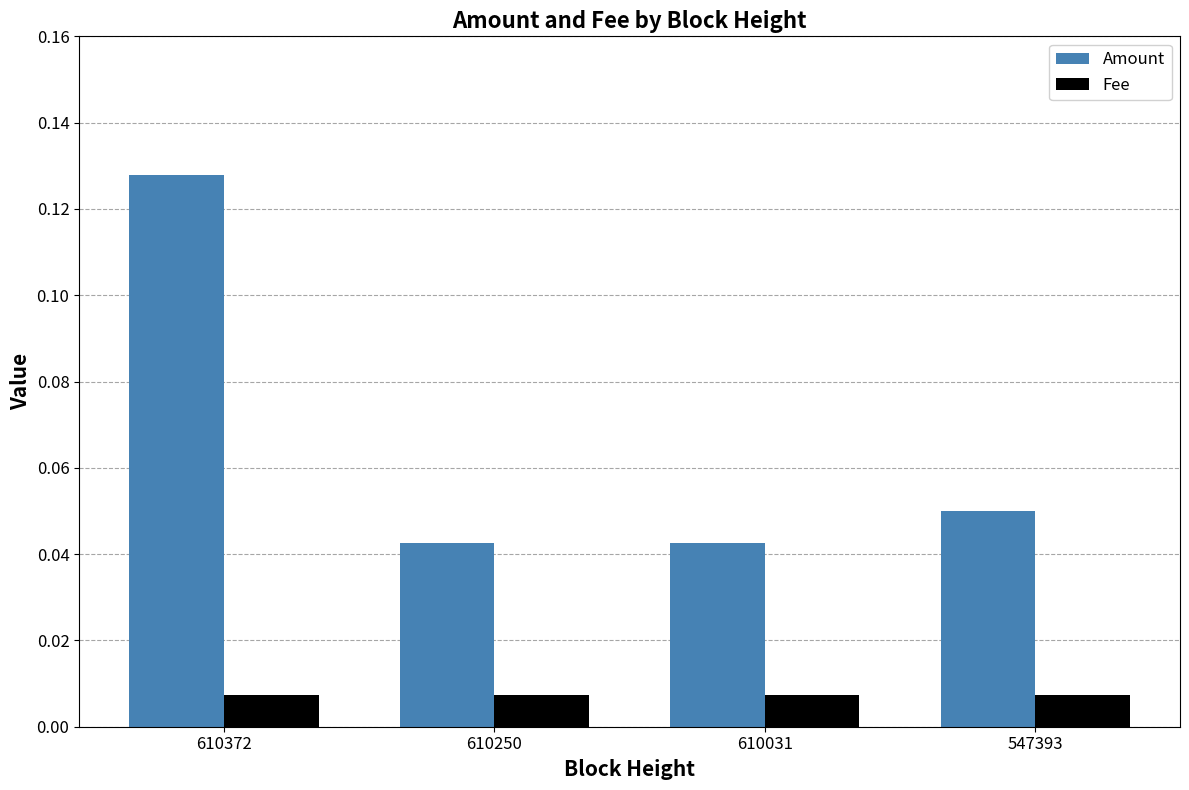

How many groups of bars are there?

4